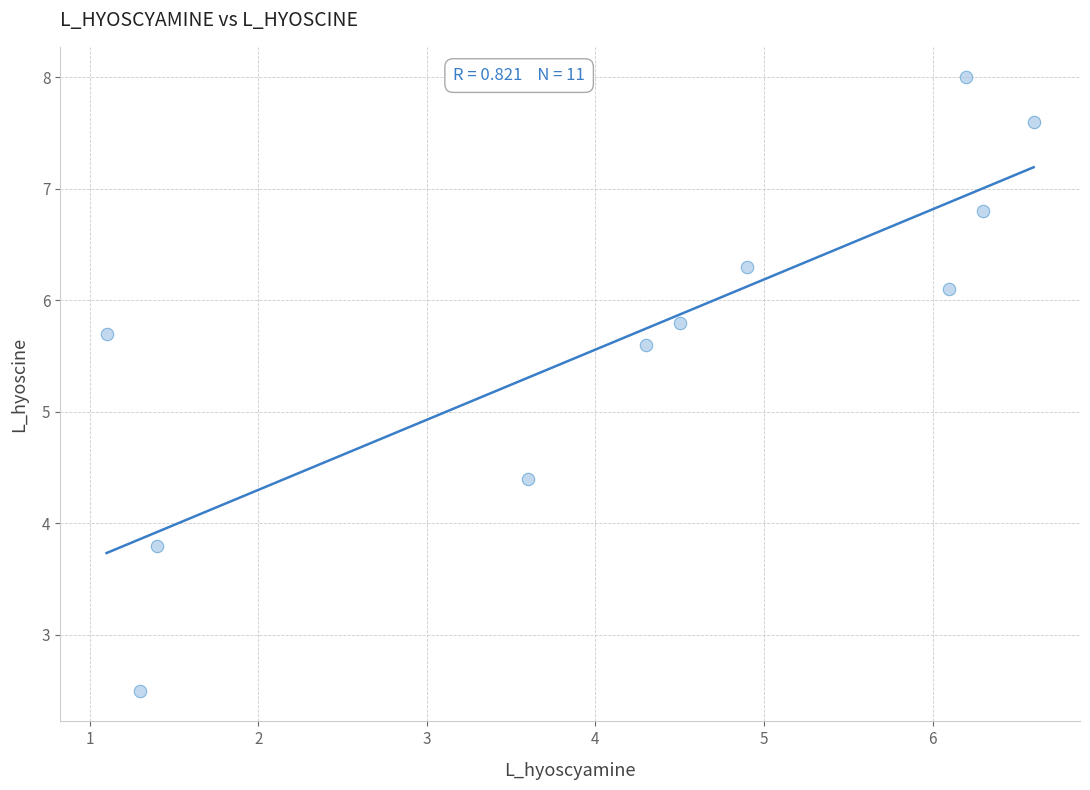

What is the average Y value?

5.7